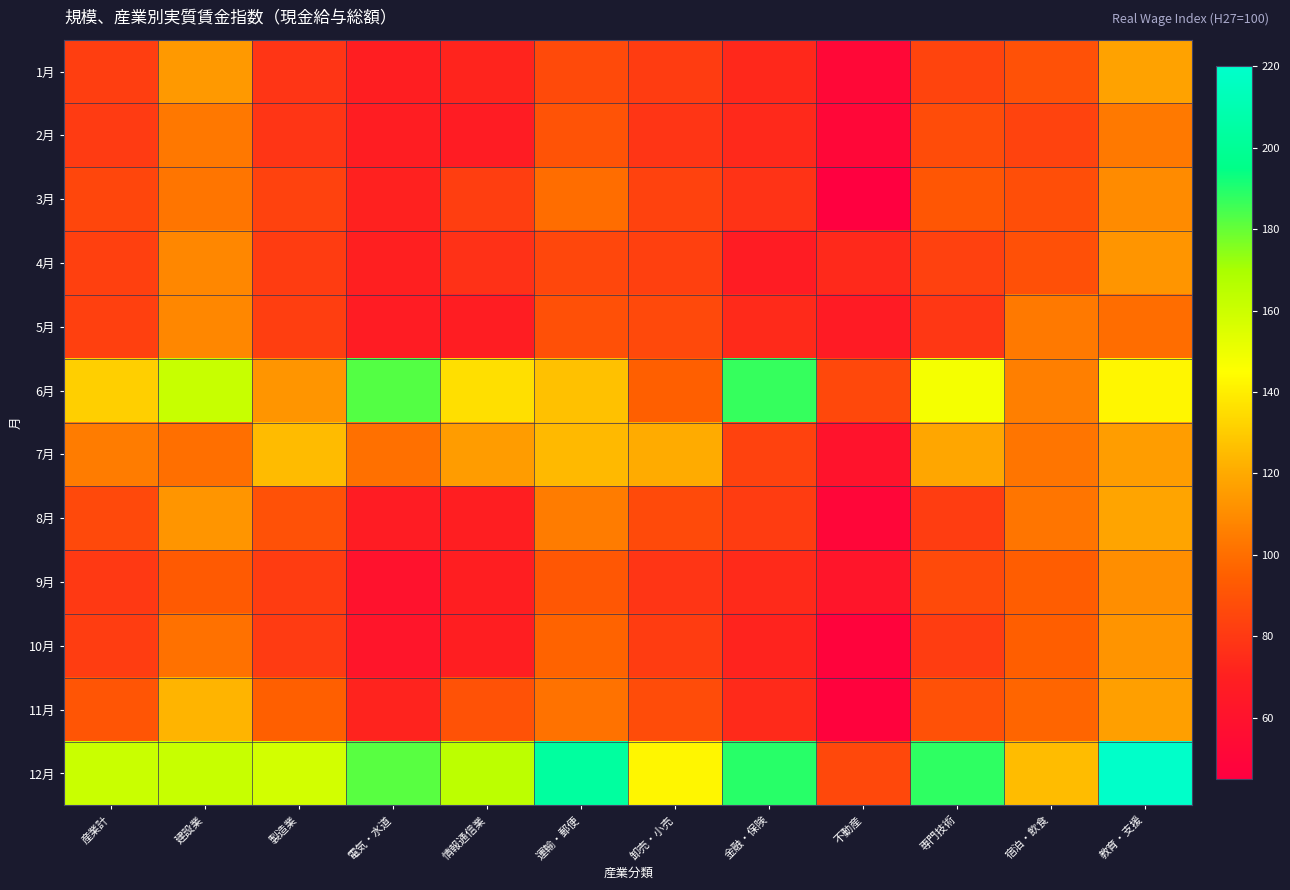

At which category is the sum across all series the highest?

教育・支援